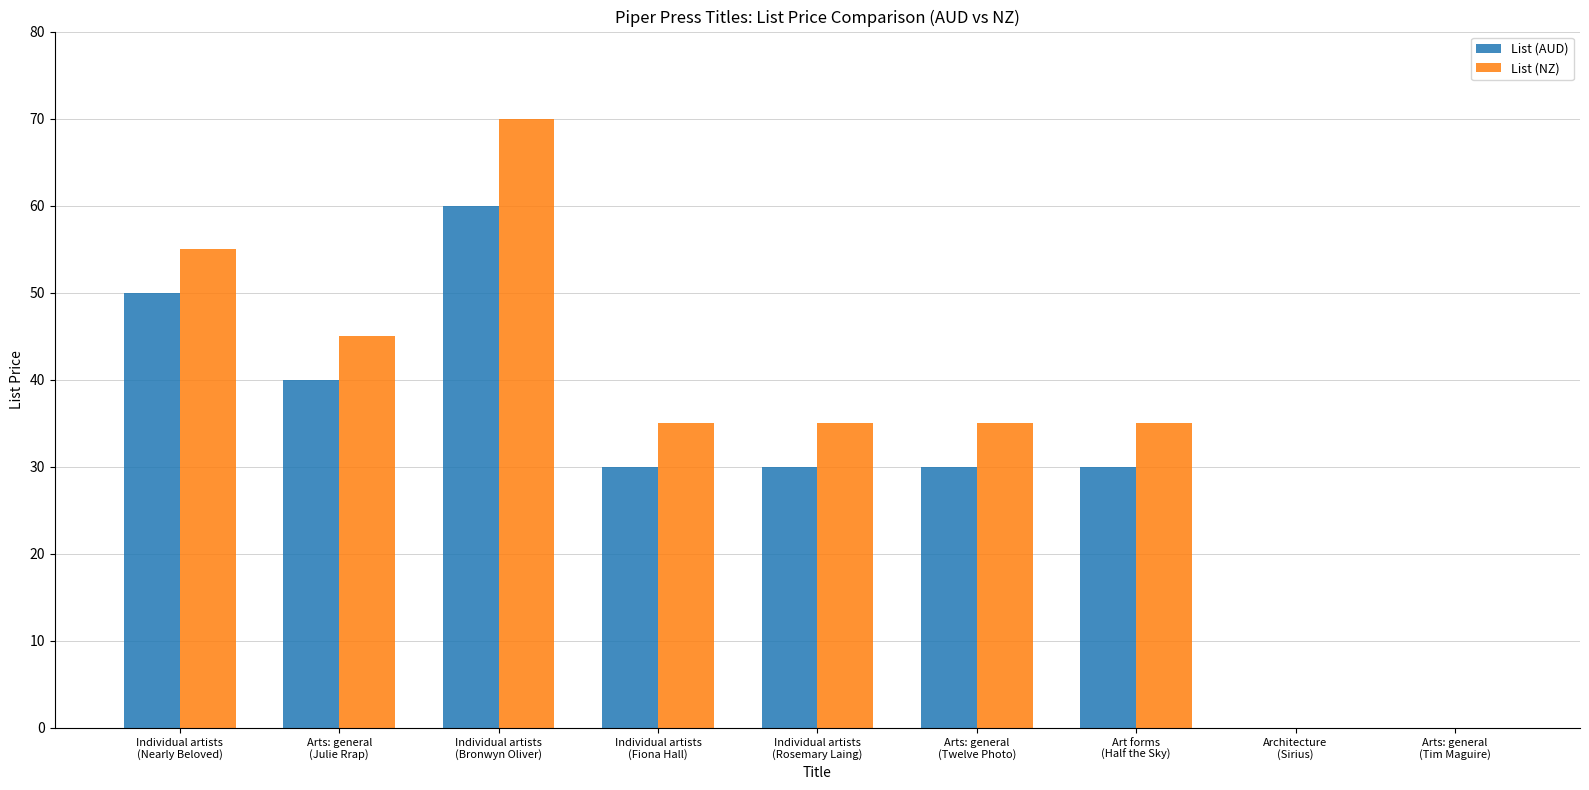

How many groups of bars are there?

9